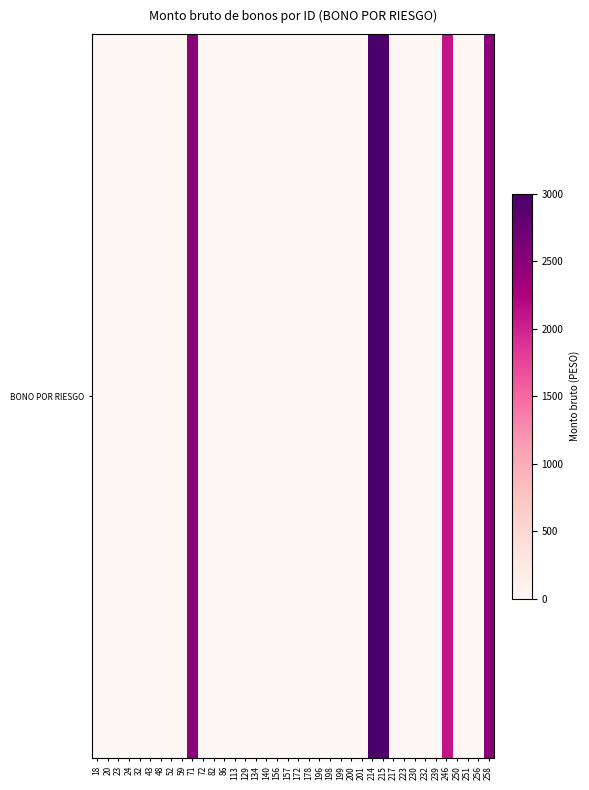

List the labels in order of value, largest first.

214, 215, 71, 258, 246, 18, 20, 23, 24, 32, 43, 48, 52, 59, 72, 82, 86, 113, 129, 134, 140, 156, 157, 172, 178, 196, 198, 199, 200, 201, 217, 223, 230, 232, 239, 250, 251, 256